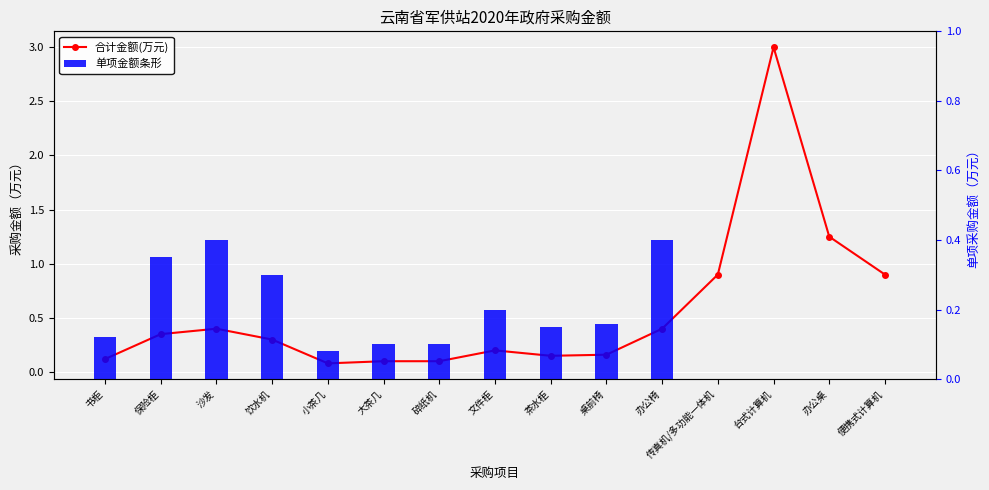

Between 小茶几 and 碎纸机, which is larger?

碎纸机